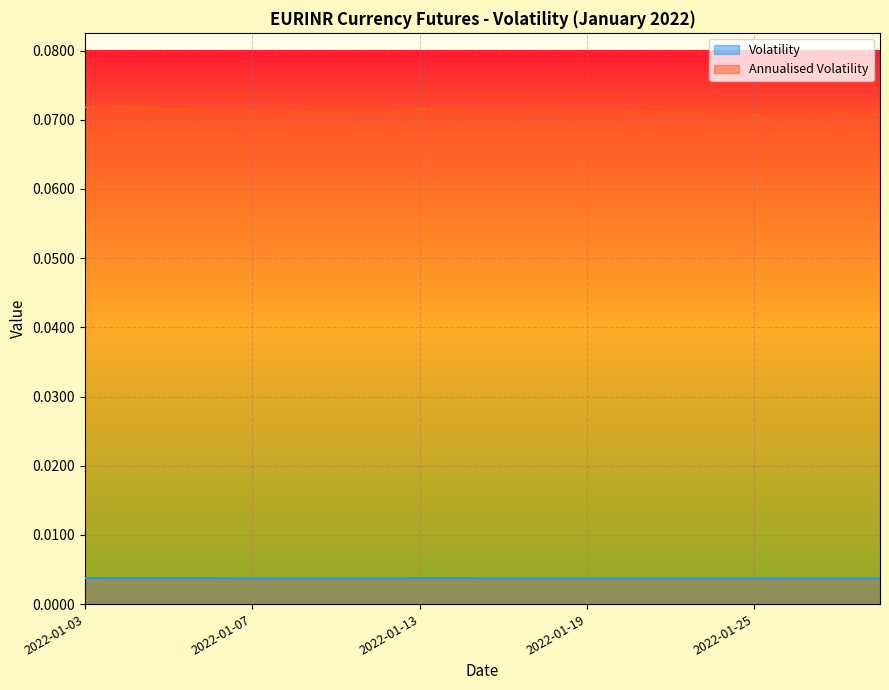

How many data points does each series have?

20